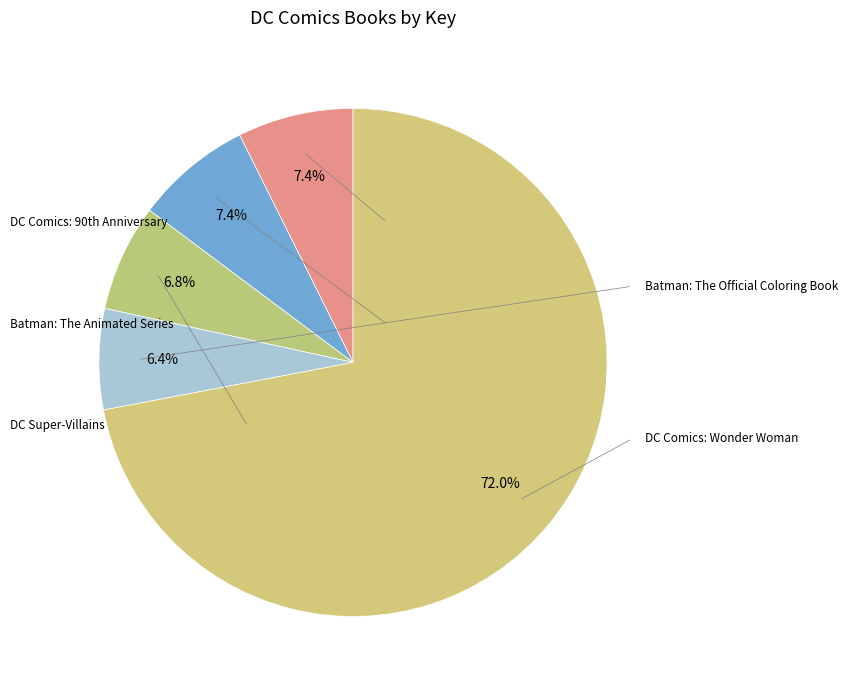

Count the number of slices in the pie.

5